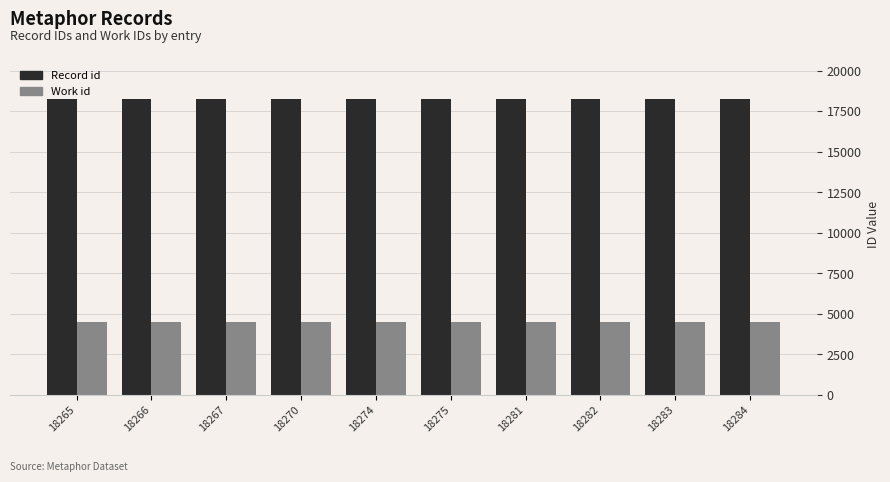

Rank the series at 18284 from highest to lowest value.

Record id, Work id